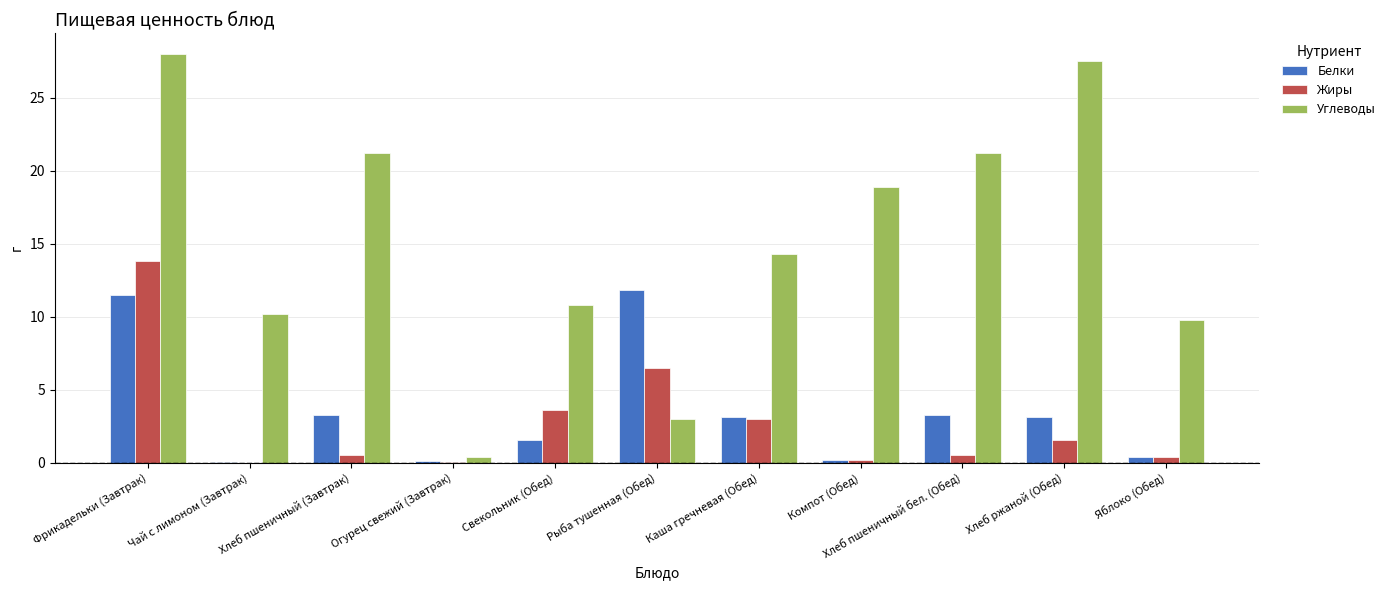

At which label is Углеводы closest to 14?

Каша гречневая (Обед)